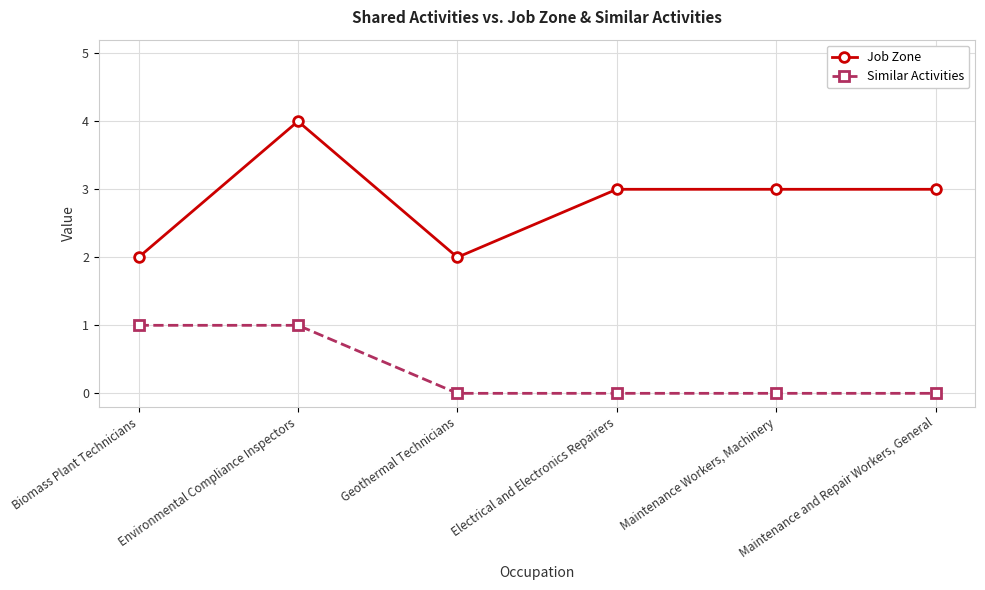

The value of Job Zone at Maintenance and Repair Workers, General is 3. True or false?

True